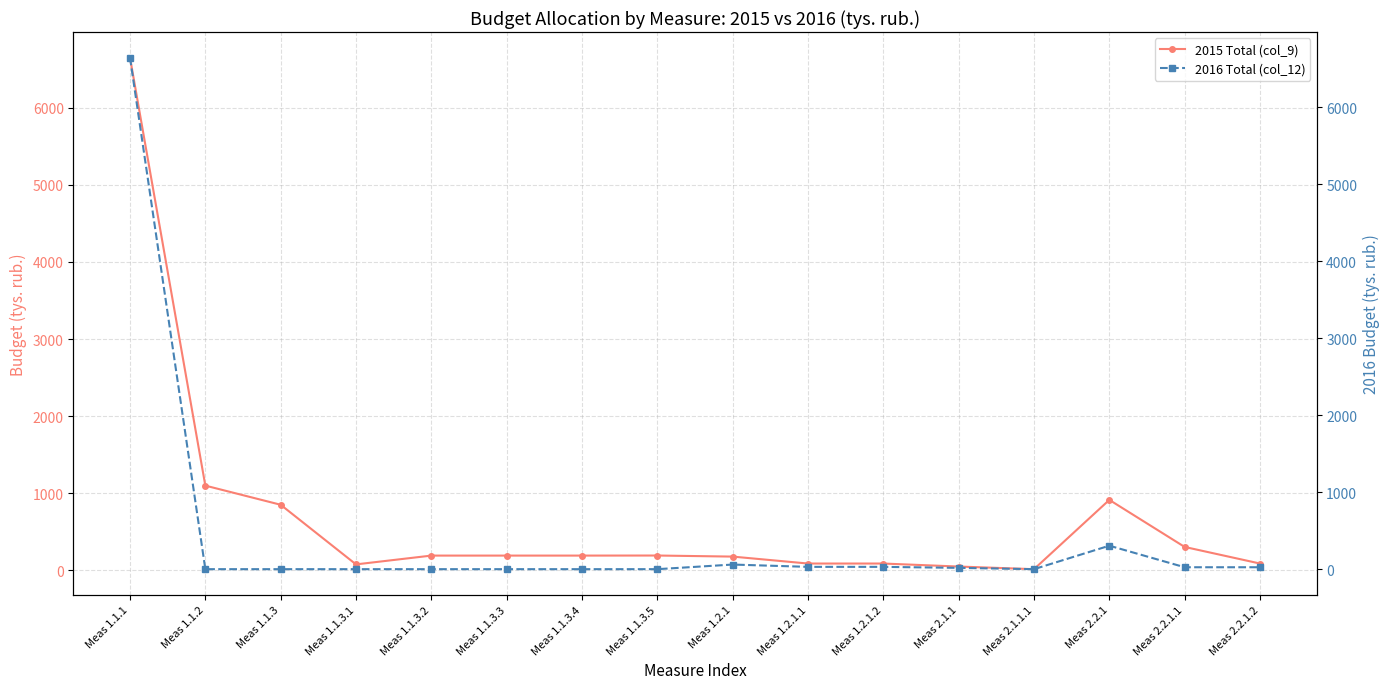

How many interior local peaks does the 2015 Total (col_9) series have?

2